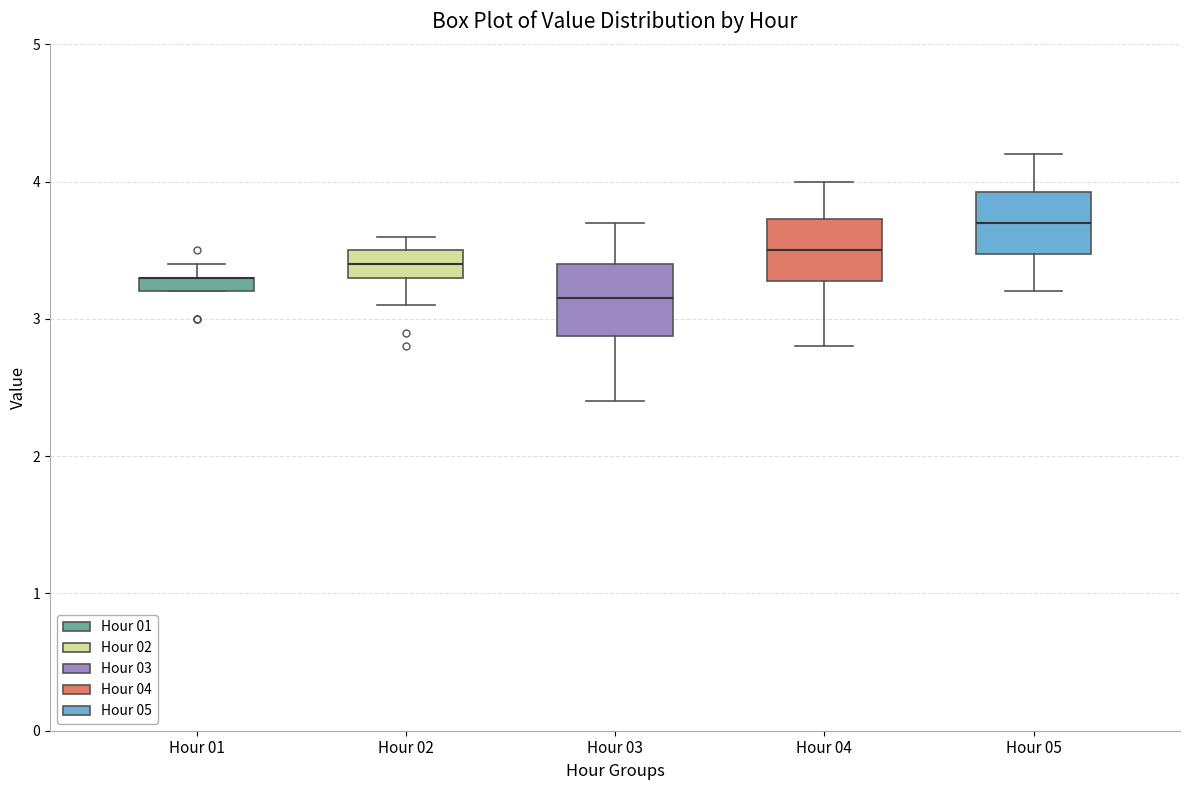

Where is the lower edge of the box for Hour 02 on the y-axis? The values are not printed on the chart, so give them approximately, as read against the axis.

3.3